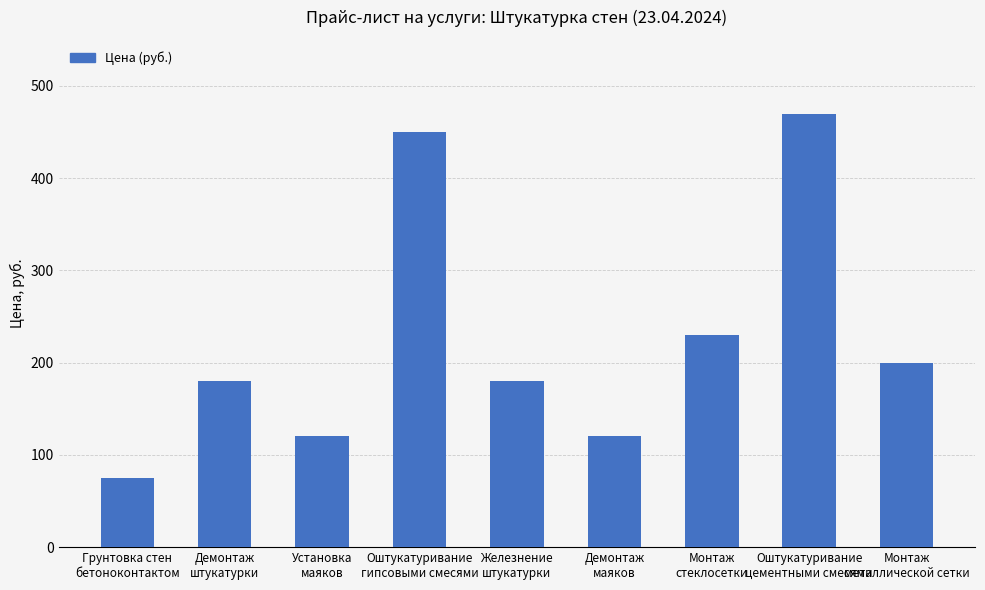

Approximately how many times larger is the value at Оштукатуривание
цементными смесями compared to Установка
маяков?

3.9